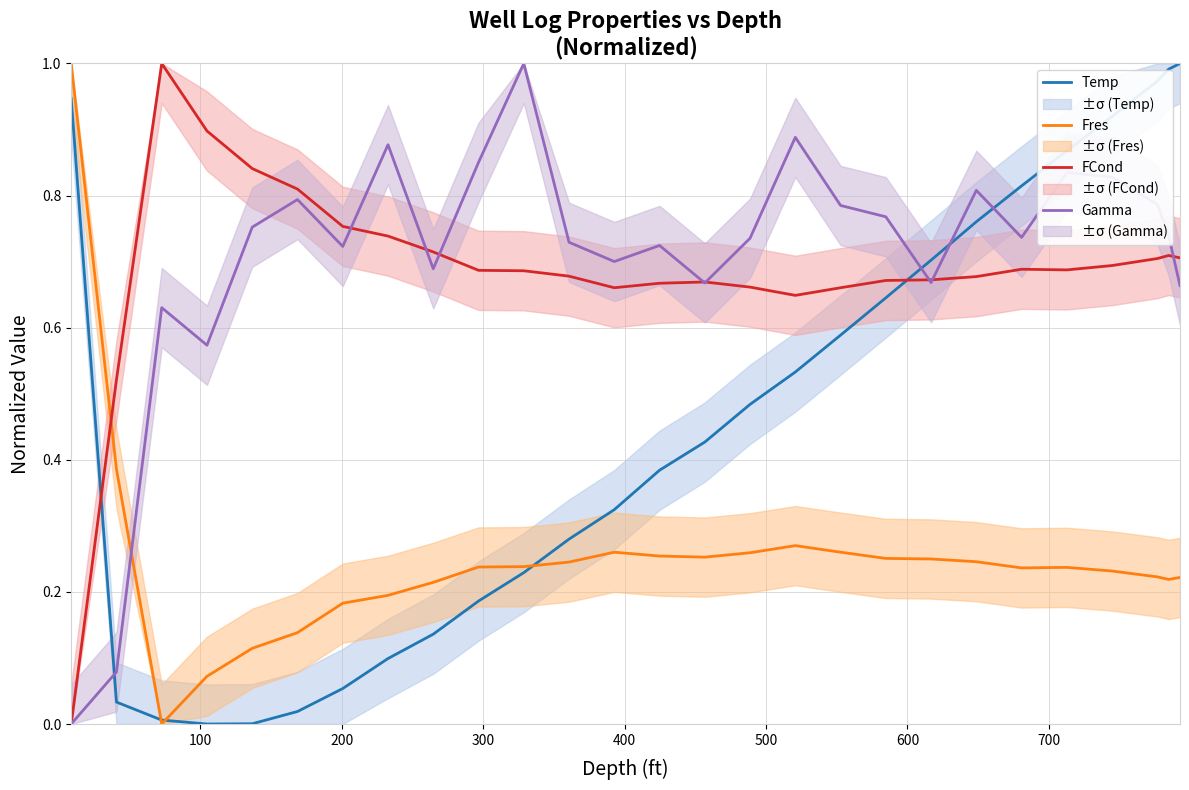

After their last crossing, which series has the higher values: Temp or FCond?

Temp